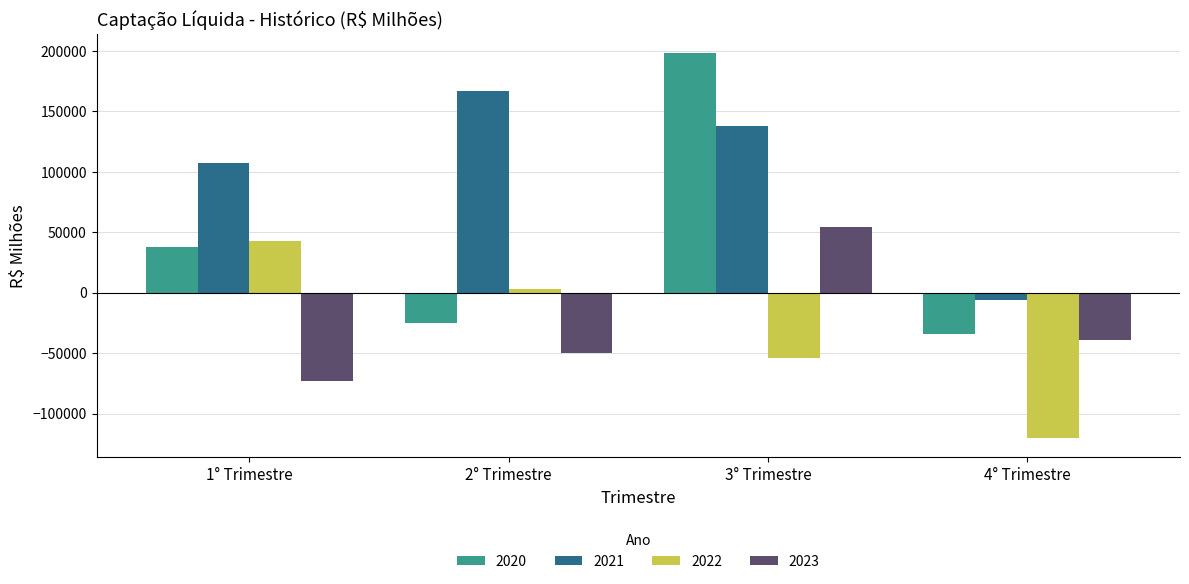

Rank the categories by 2023 value from lowest to highest.

1° Trimestre, 2° Trimestre, 4° Trimestre, 3° Trimestre